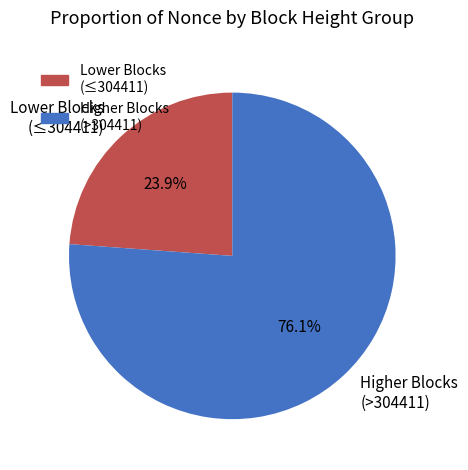

Which slice is the smallest?

Lower Blocks (≤304411)